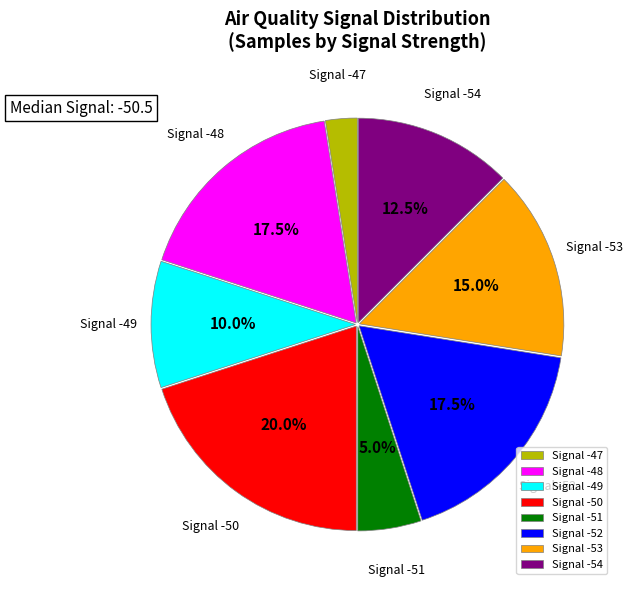

Is the sum of Signal -53 and Signal -48 greater than half?

No